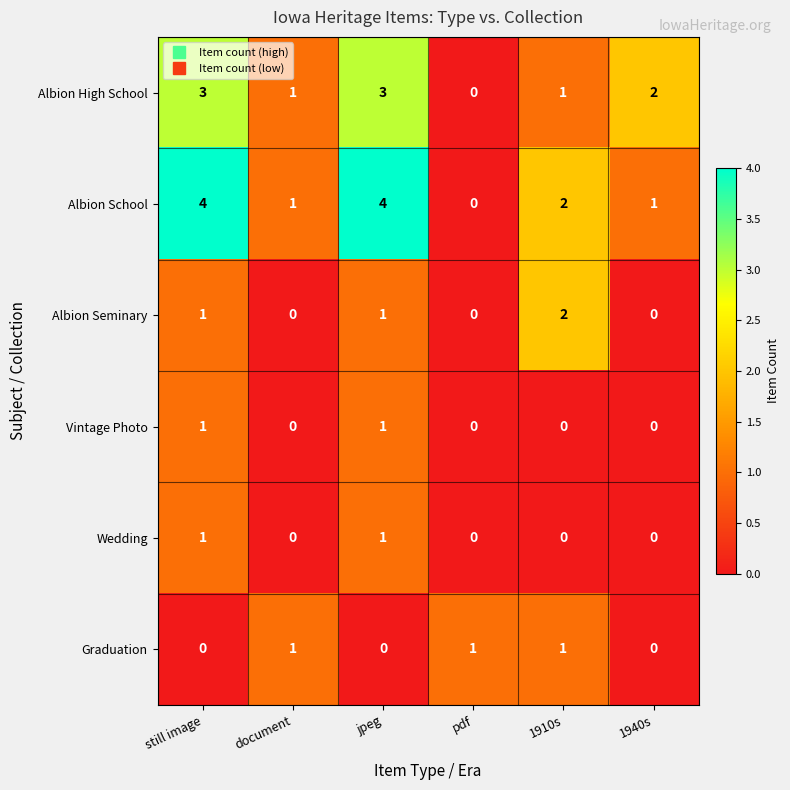

Is it true that Albion Seminary equals 1 at jpeg?

True